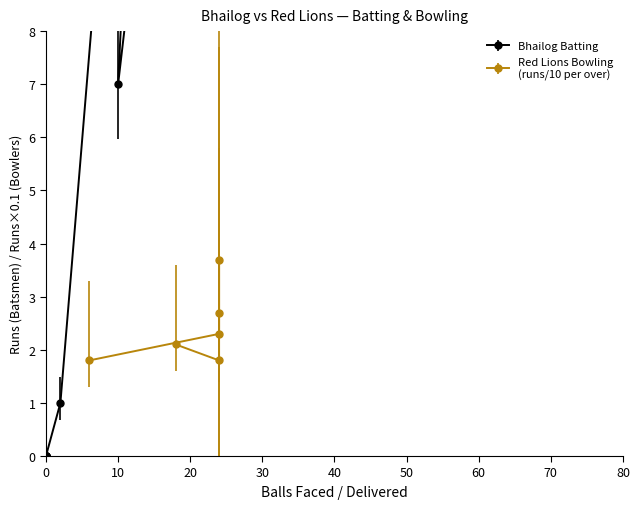

How many interior local valleys (lower than both neighbors) does the data have?

1